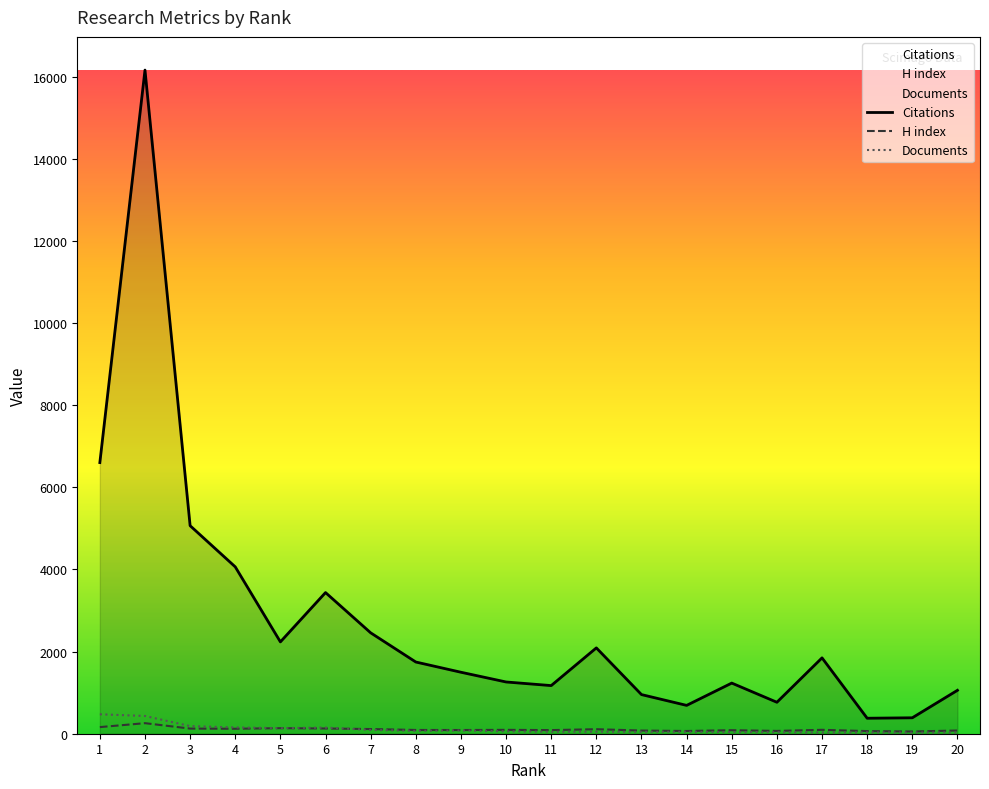

What is the average value of the H index series?

105